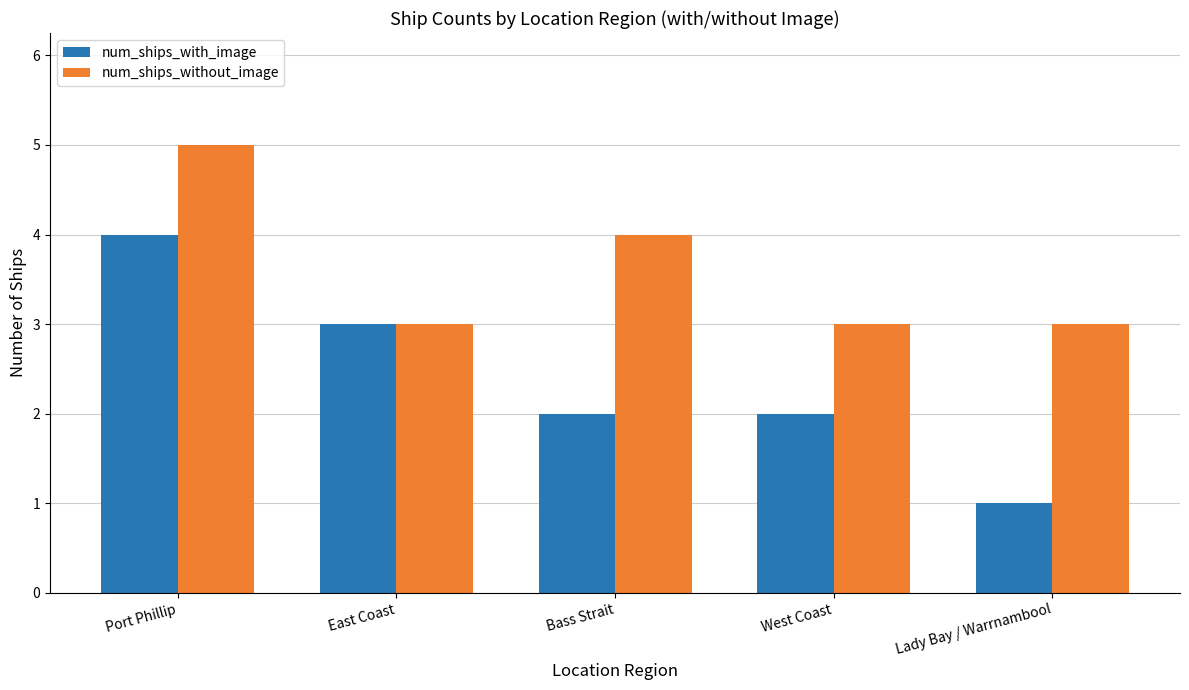

What is the difference between the maximum and minimum values in the num_ships_with_image series?

3